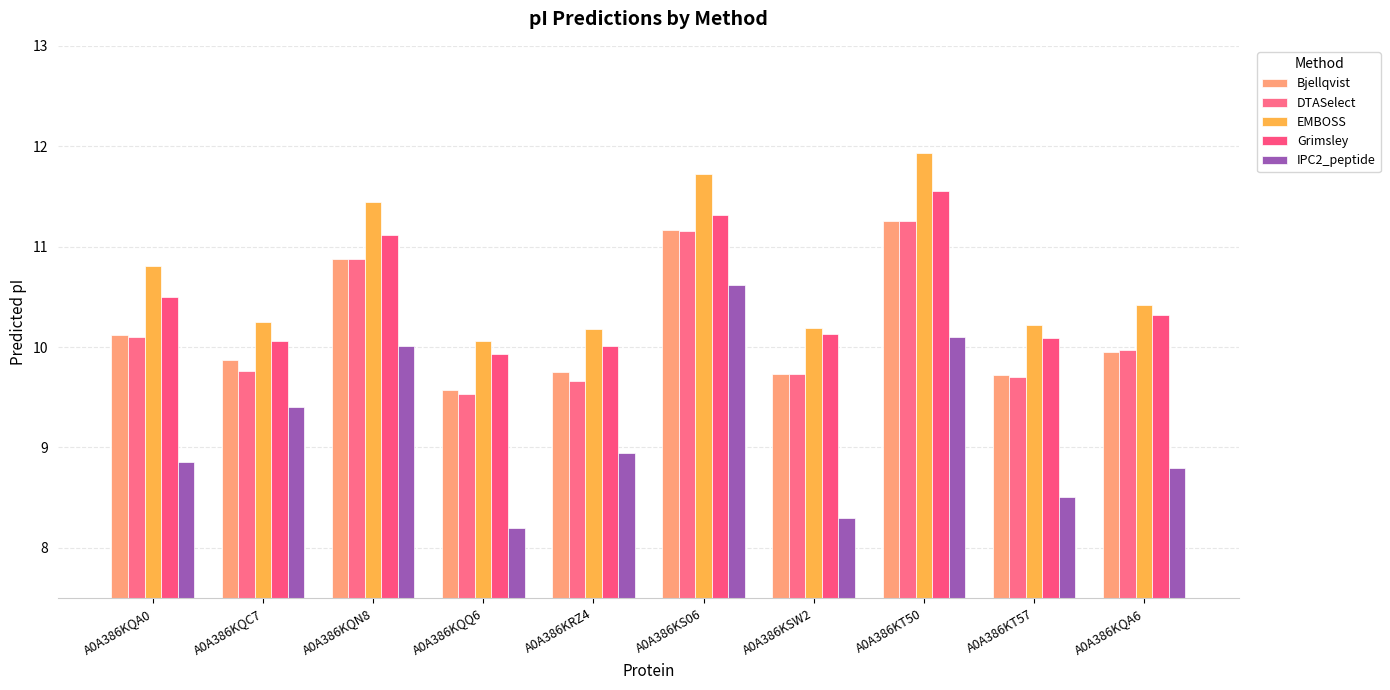

Which series has the largest range (max minus min)?

IPC2_peptide